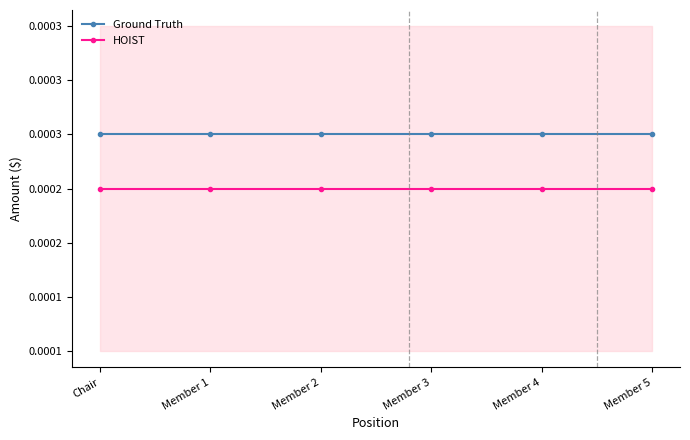

Between Member 2 and Member 5, which series saw the biggest shift?

Ground Truth